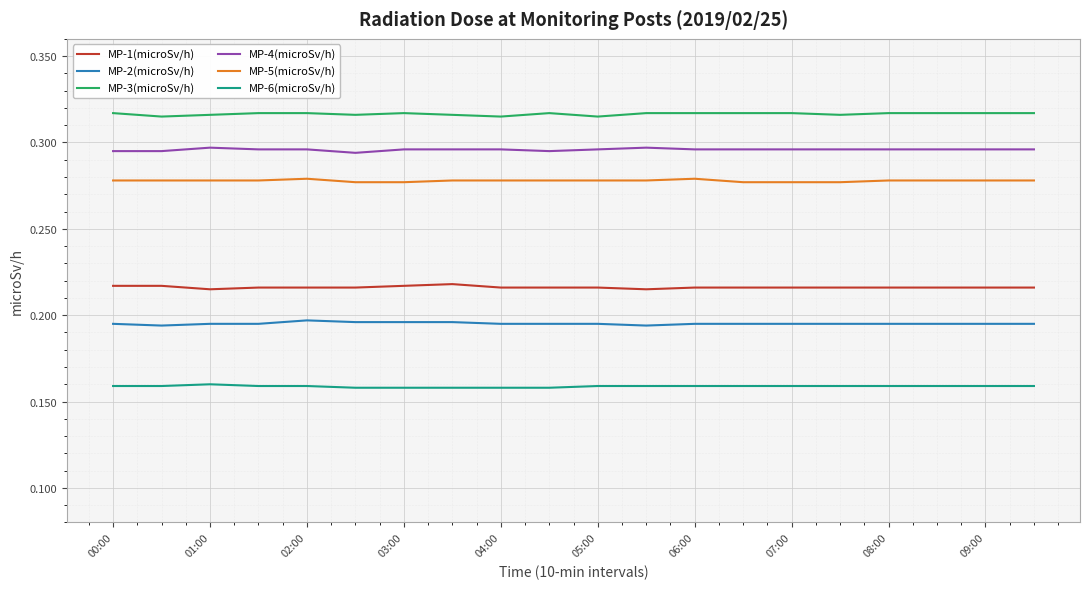

What are all the series names shown in the legend?

MP-1(microSv/h), MP-2(microSv/h), MP-3(microSv/h), MP-4(microSv/h), MP-5(microSv/h), MP-6(microSv/h)